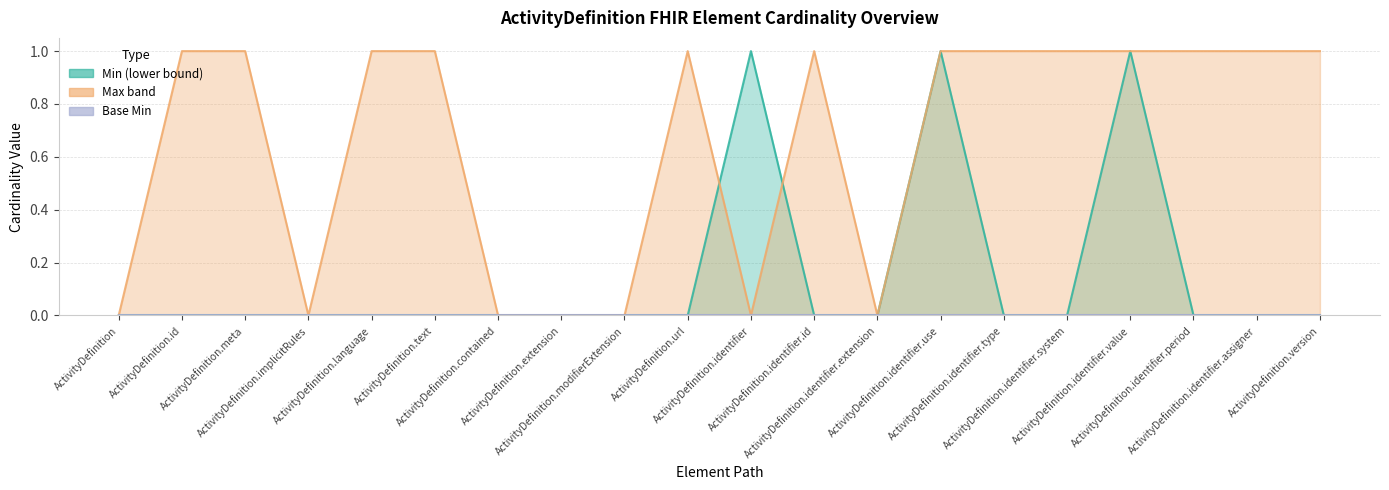

True or false: Max band has a value of 1 at ActivityDefinition.text.

True